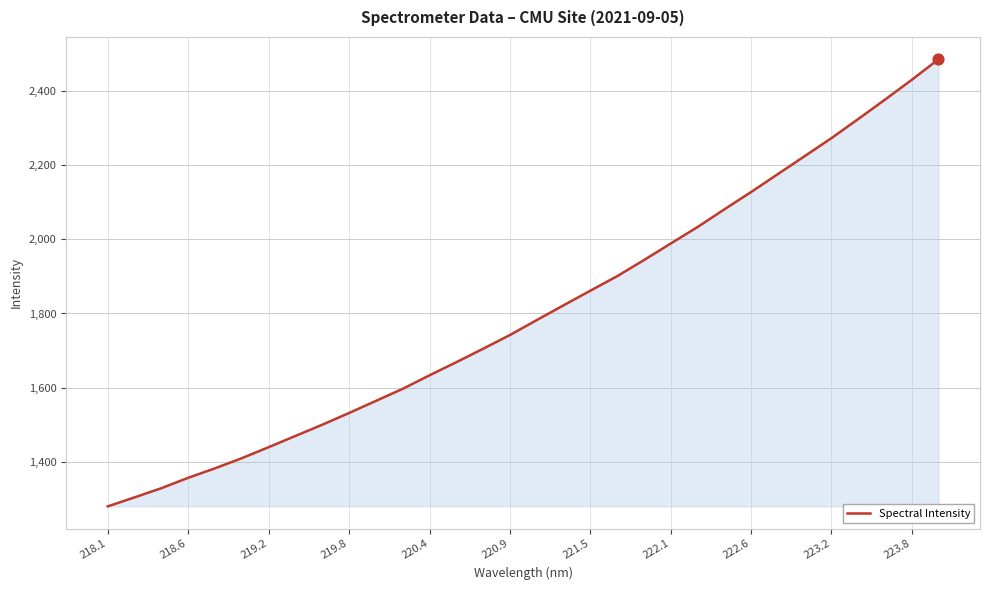

What is the greatest value displayed?

2484.6